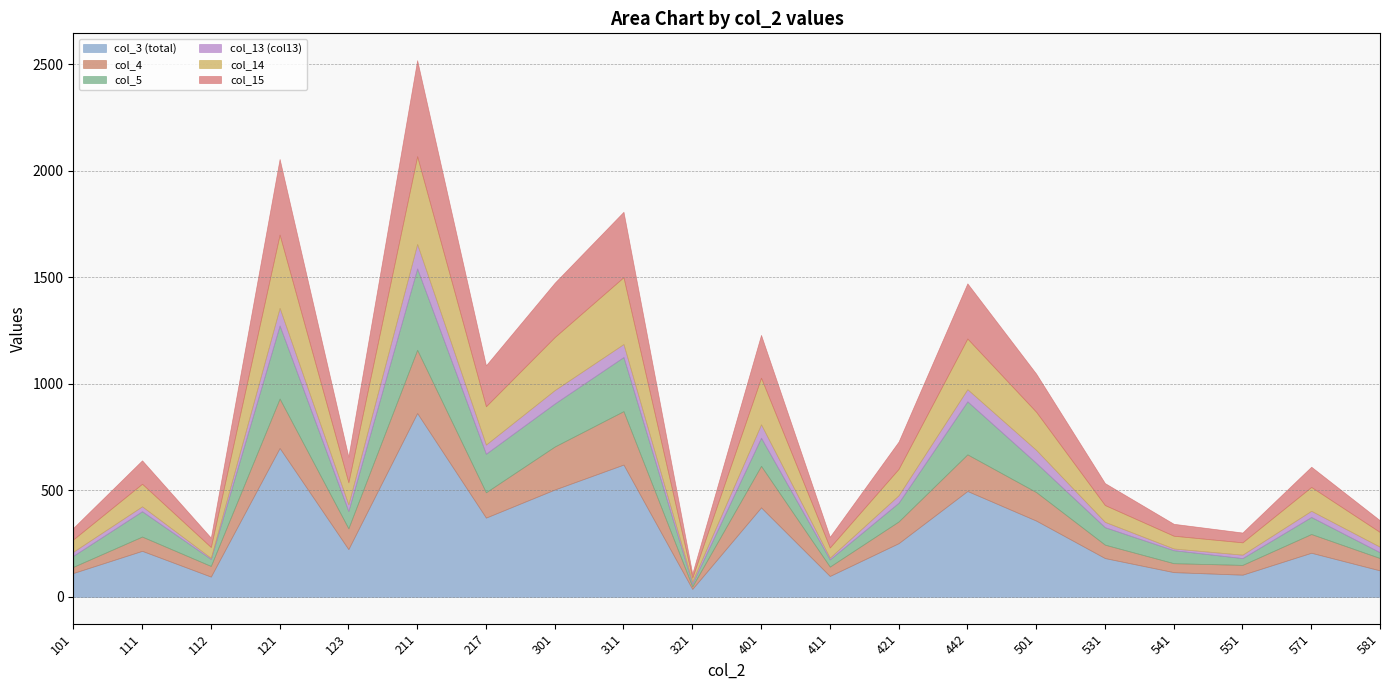

Reading right to left, extract all data points from this chart.

col_3 (total): 124	207	104	116	182	358	497	252	98	420	37	621	504	372	863	224	699	95	216	112
col_4: 58	88	46	42	63	134	172	102	44	195	12	251	202	119	297	98	232	50	67	29
col_5: 27	80	32	61	82	137	249	88	34	132	13	254	202	181	382	81	343	33	119	52
col_13 (col13): 26	29	16	8	25	61	57	35	8	63	10	61	63	43	115	31	83	5	23	19
col_14: 69	112	58	60	79	179	238	124	48	219	18	314	249	180	412	104	344	51	106	58
col_15: 55	95	46	56	103	179	259	128	50	201	19	307	255	192	451	120	355	44	110	54